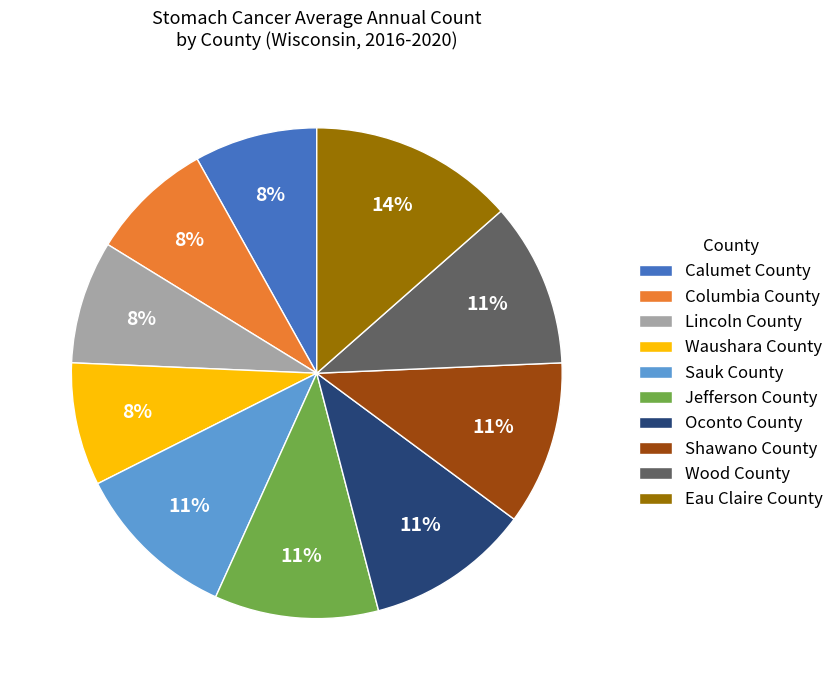

Is there any slice that represents more than half of the pie?

No